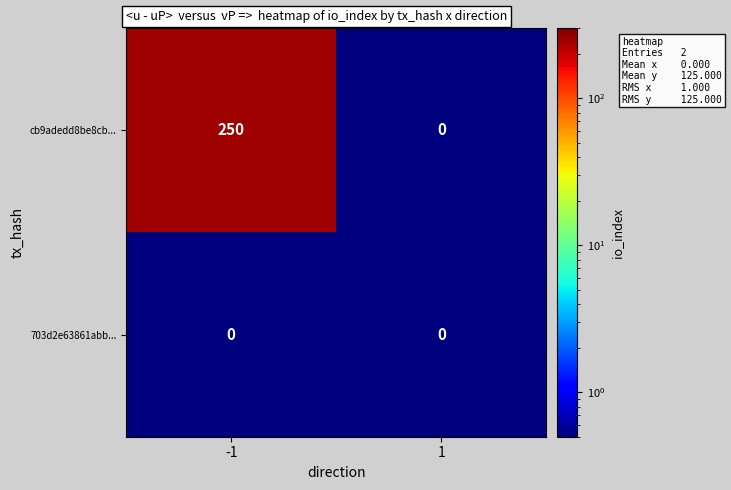

List the series in order of their overall mean, lowest first.

703d2e63861abb..., cb9adedd8be8cb...